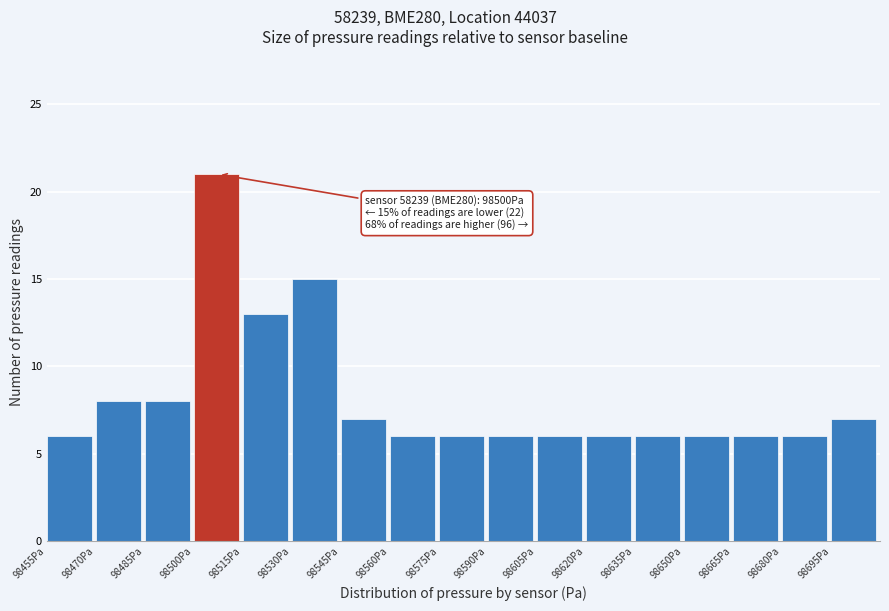

Which range on the x-axis has the tallest bar?

98500 to 98515